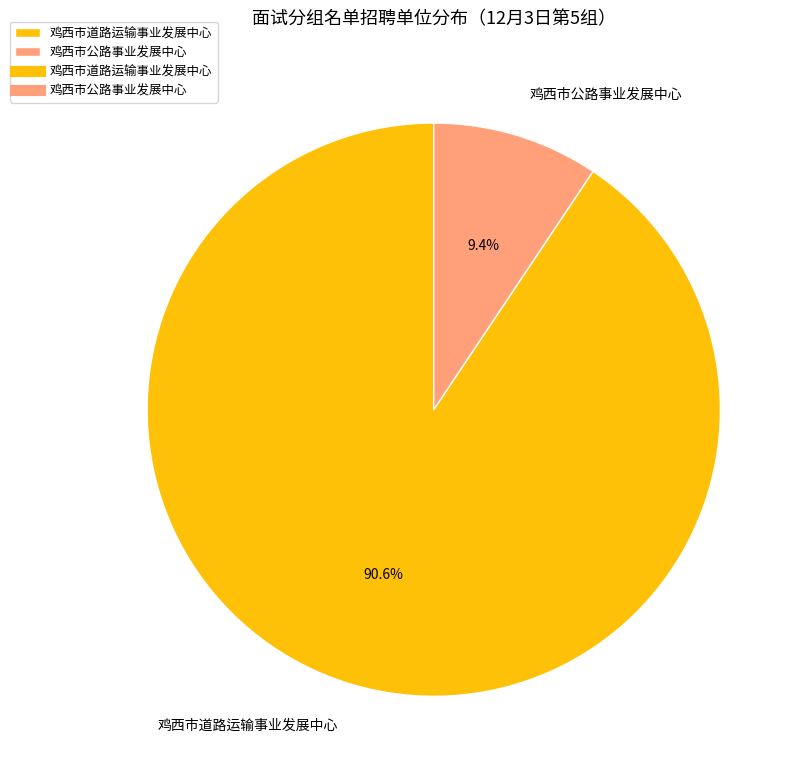

Does 鸡西市道路运输事业发展中心 account for over 50% of the chart?

Yes